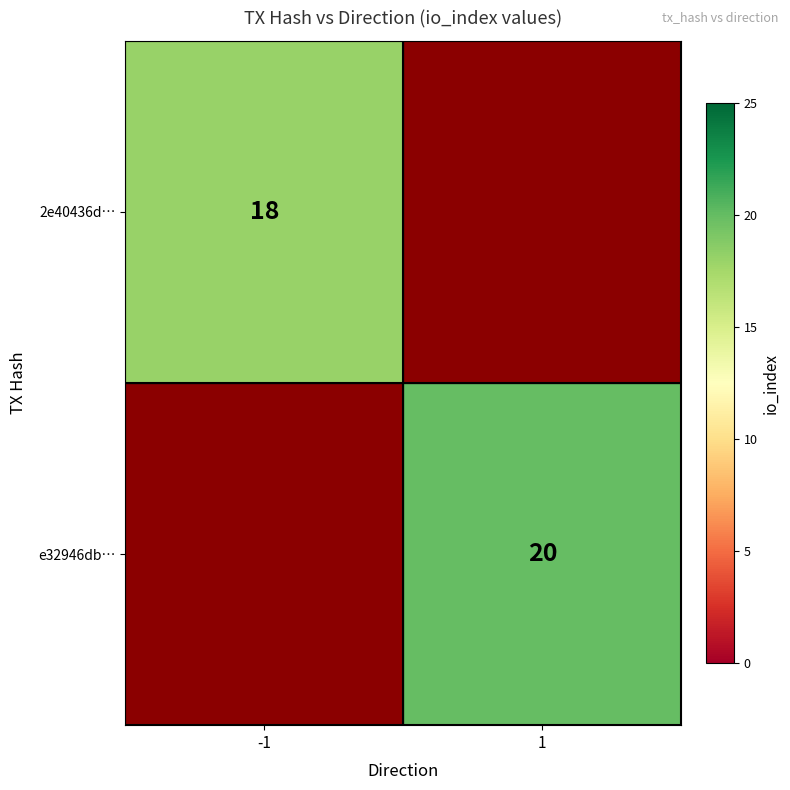

The e32946db… series shows 26 at 1. True or false?

False